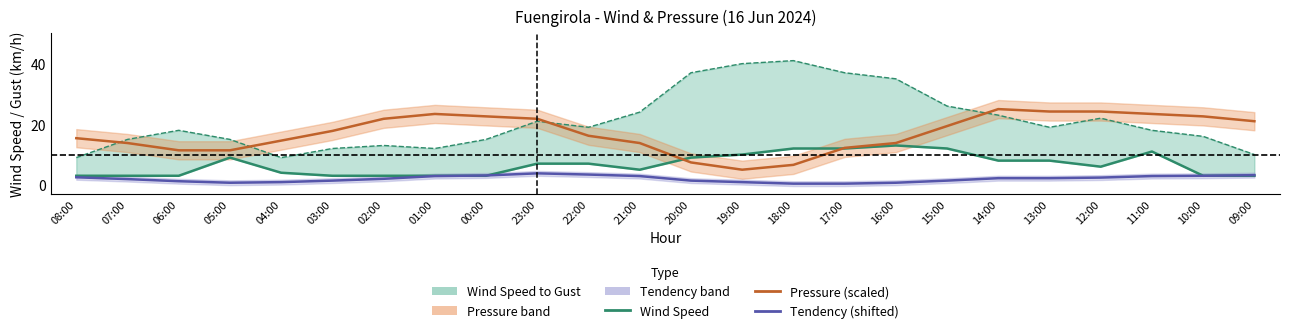

At which category is the sum across all series the highest?

11:00